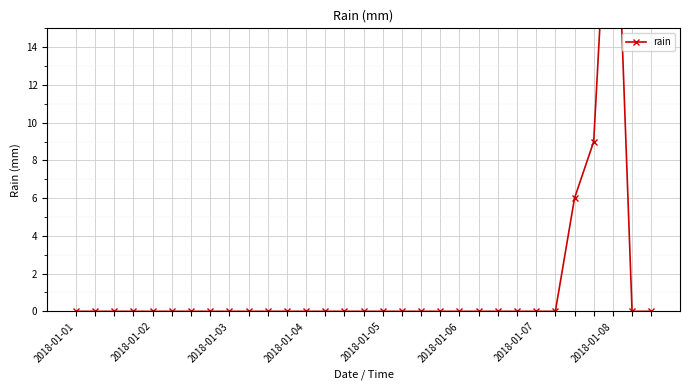

Is it true that the value at 26 is 6?

True